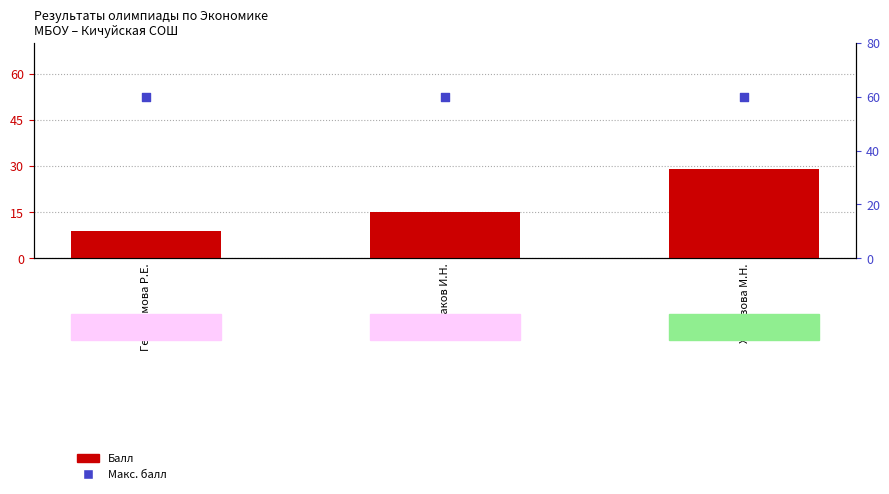

What are all the series names shown in the legend?

Балл, Макс. балл